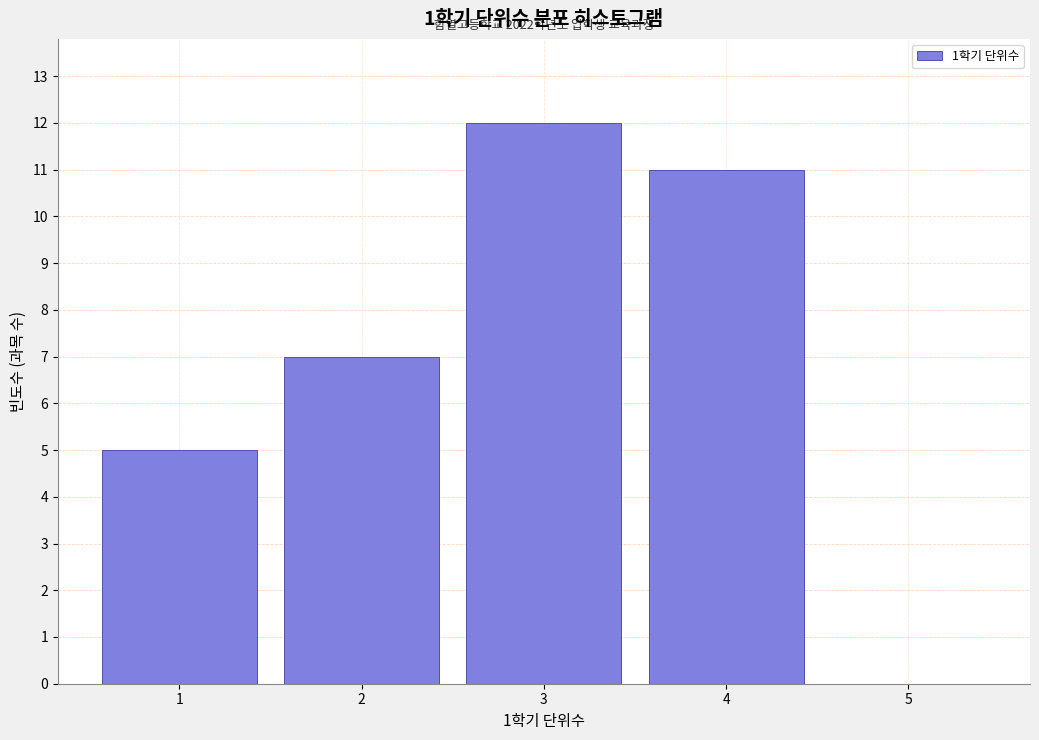

Which range on the x-axis has the tallest bar?

2.5 to 3.5